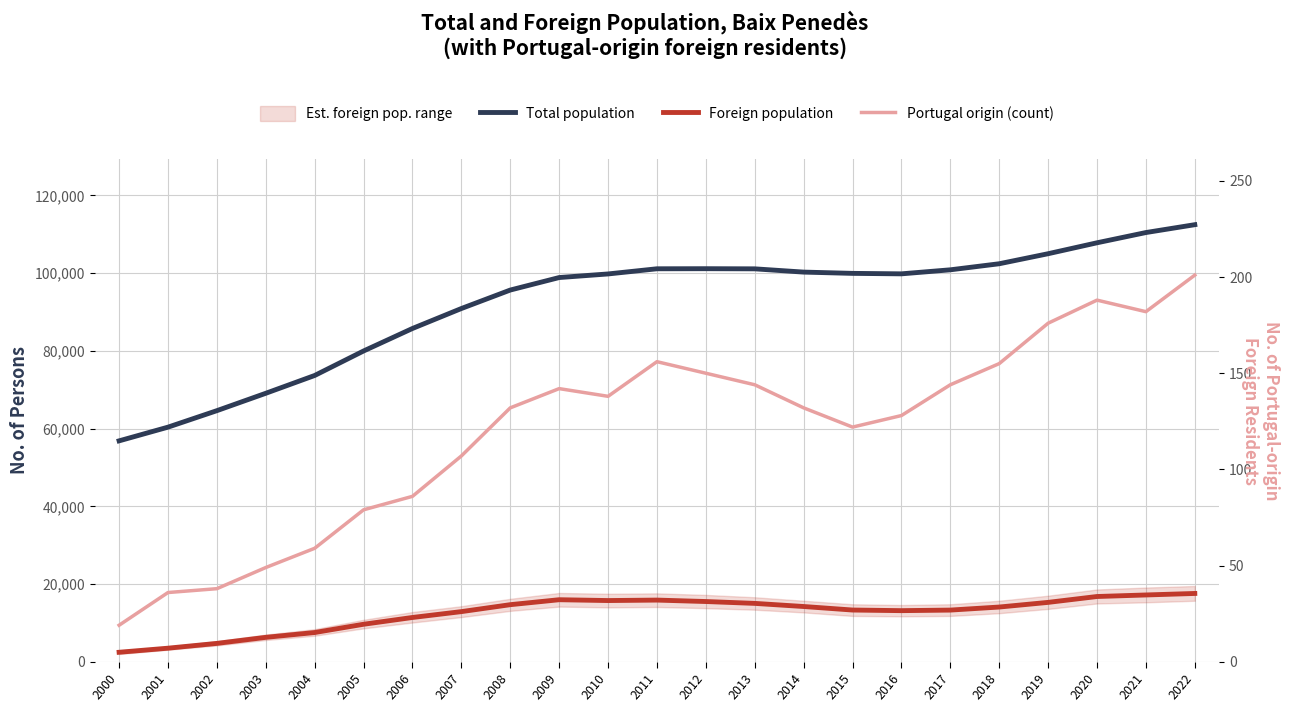

True or false: Total population and Portugal origin (count) cross at least once.

False